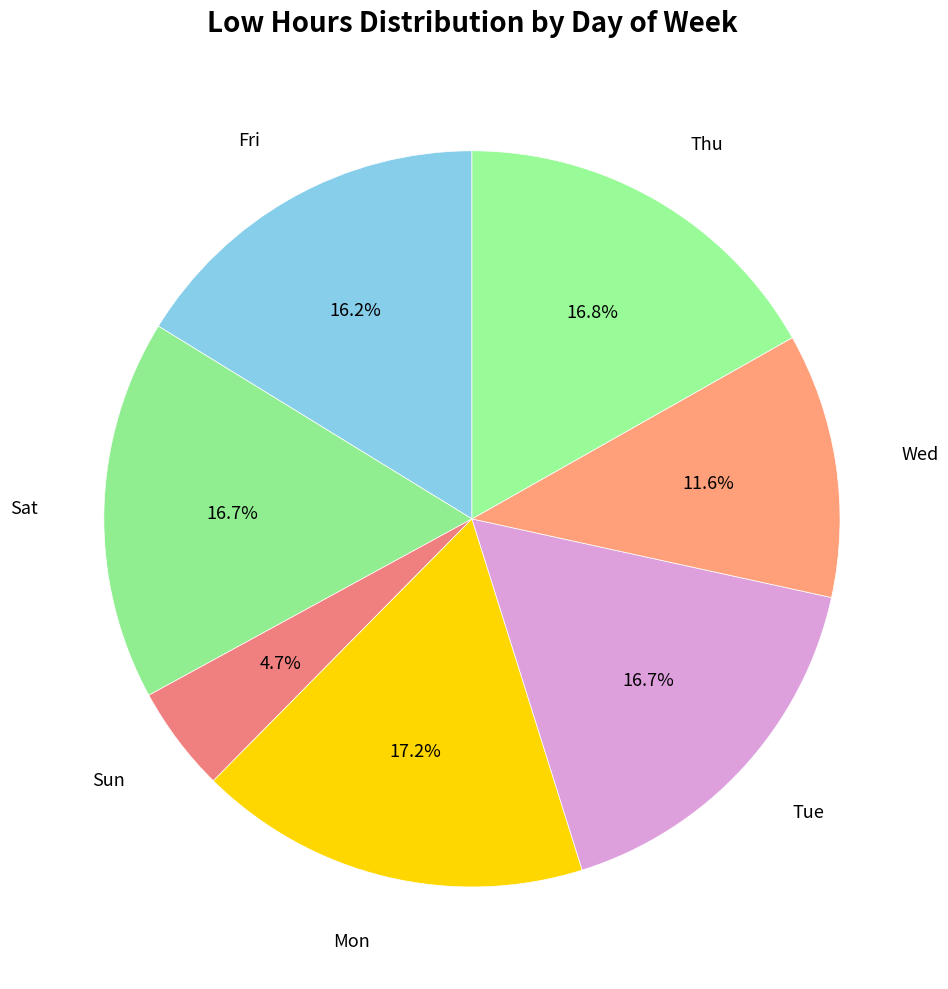

How many slices are in this pie chart?

7